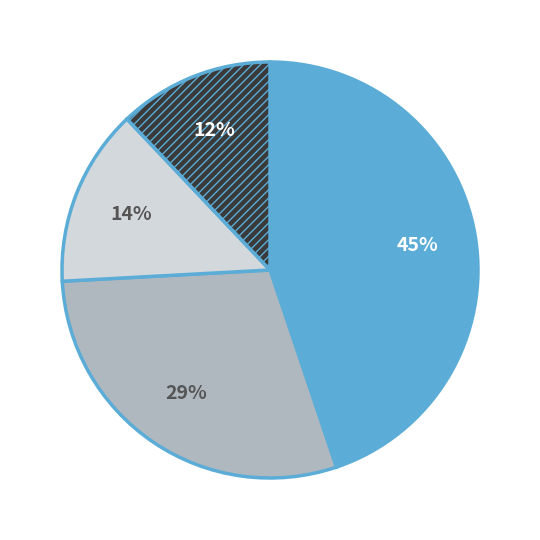

To the nearest percent, what is the difference between the largest and smallest slice percentages?

33%